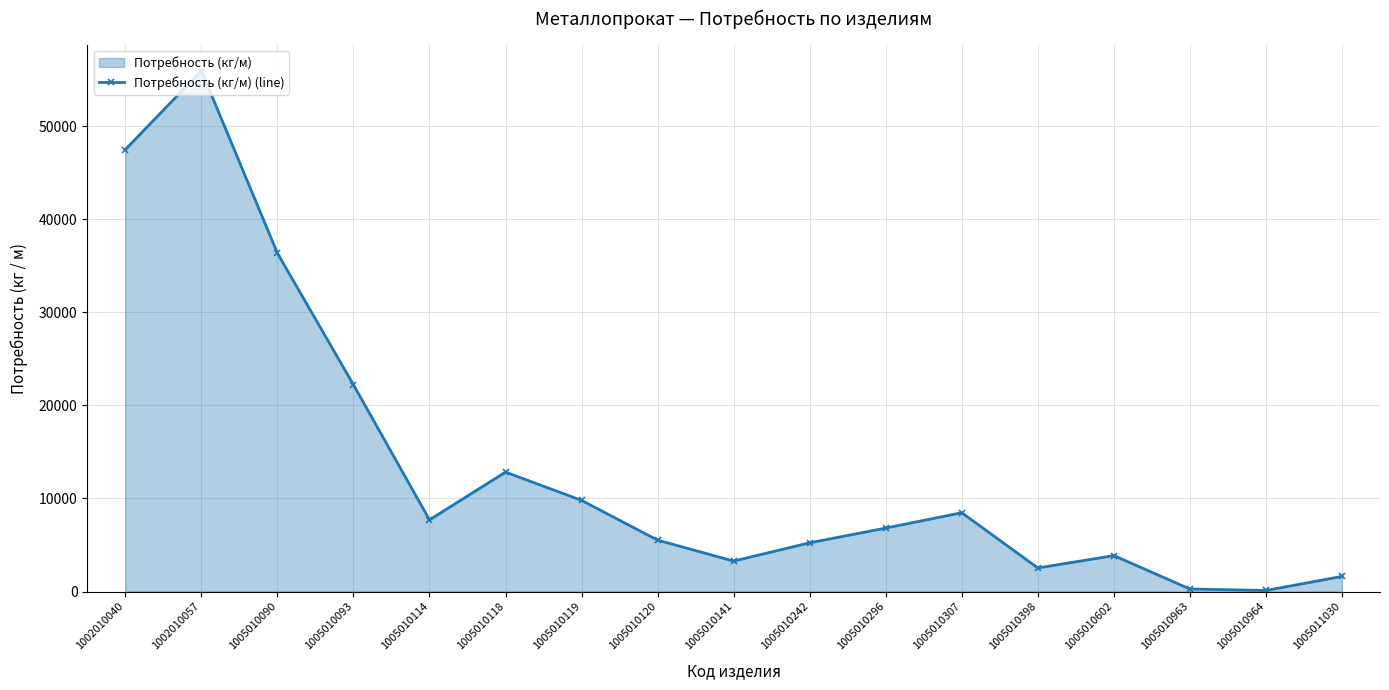

Which label corresponds to the largest value in the chart?

1002010057